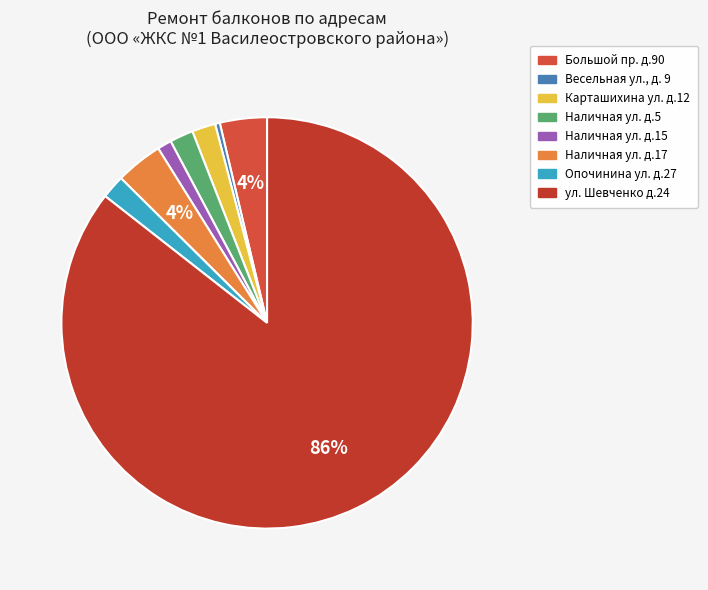

Is it true that Наличная ул. д.15 is 15% of the pie?

False